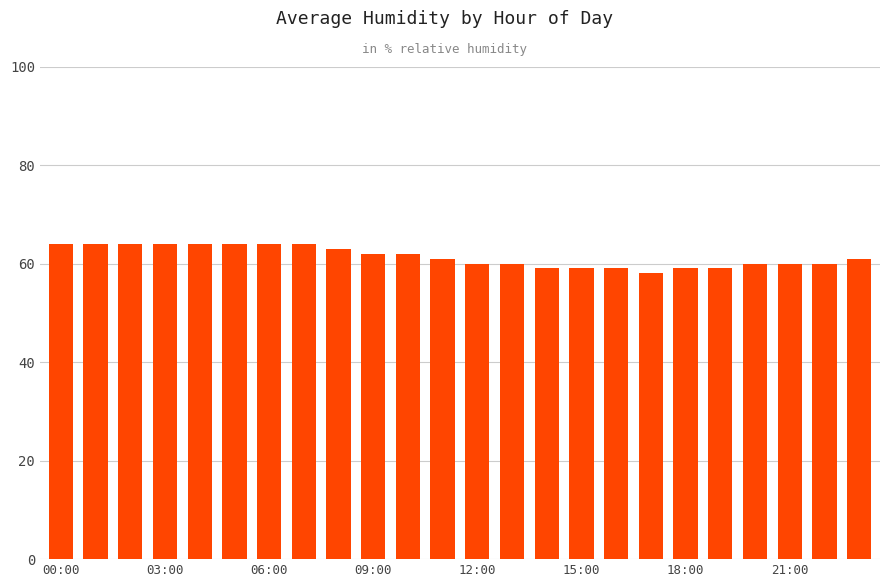

What is the greatest value displayed?

64